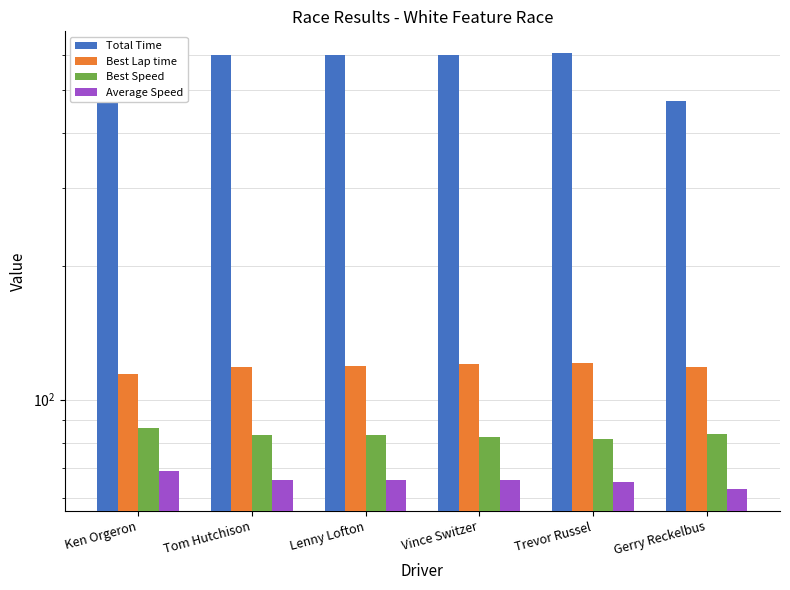

Are the bars horizontal?

No